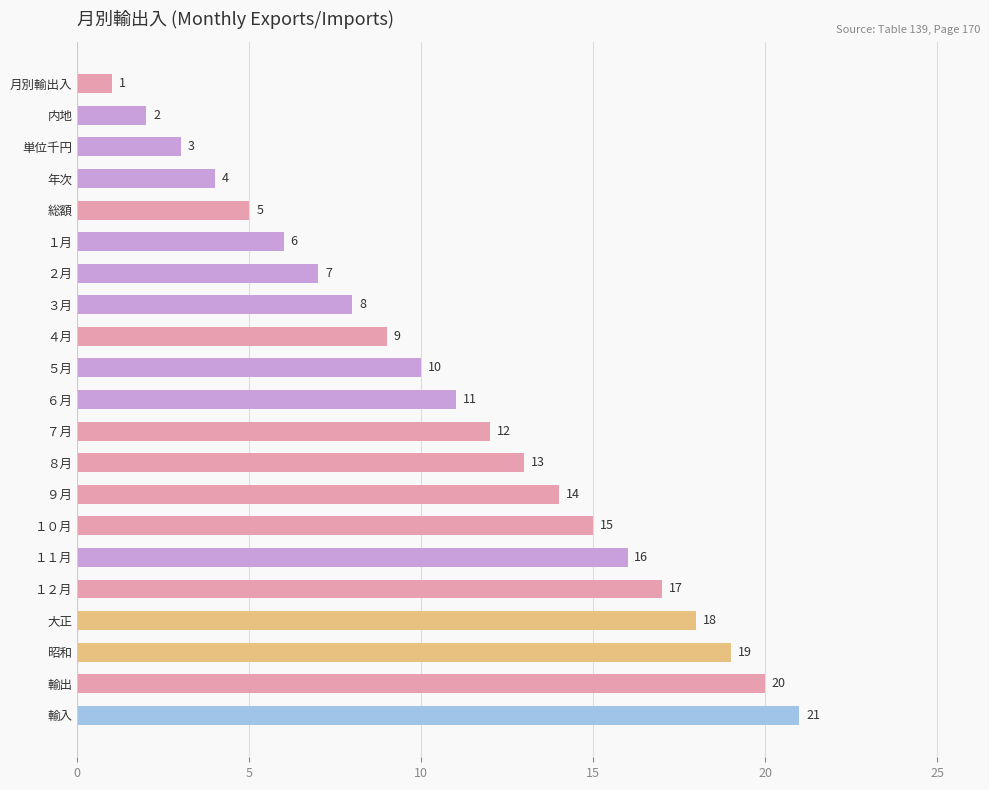

Count the number of categories in the chart.

21